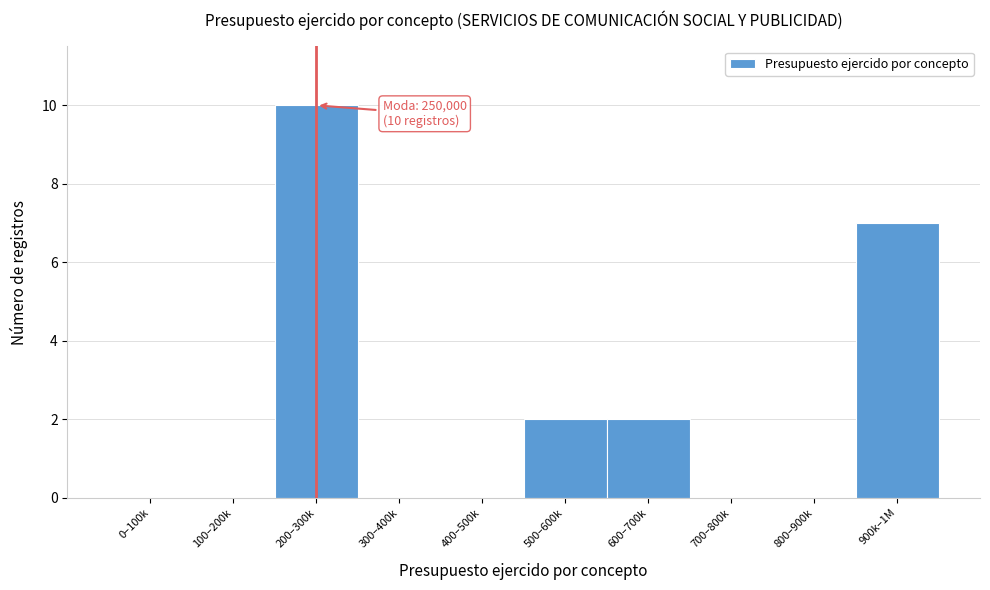

Reading right to left, list all the values displayed in this chart.

900k–1M=7	800–900k=0	700–800k=0	600–700k=2	500–600k=2	400–500k=0	300–400k=0	200–300k=10	100–200k=0	0–100k=0